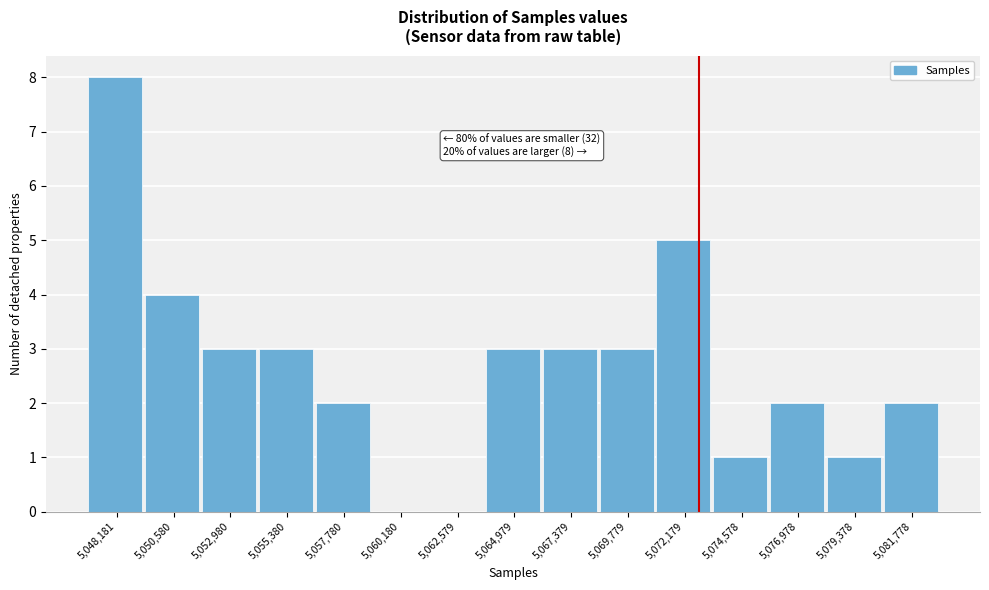

Reading left to right, list all the values displayed in this chart.

5,048,181=8	5,050,580=4	5,052,980=3	5,055,380=3	5,057,780=2	5,060,180=0	5,062,579=0	5,064,979=3	5,067,379=3	5,069,779=3	5,072,179=5	5,074,578=1	5,076,978=2	5,079,378=1	5,081,778=2